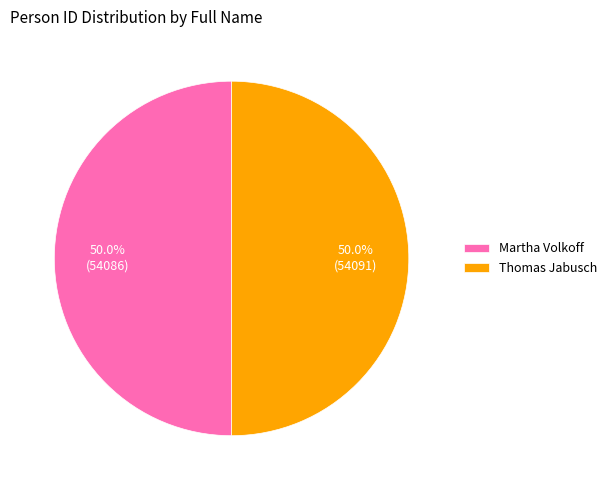

To the nearest percent, what is the average slice percentage?

50%